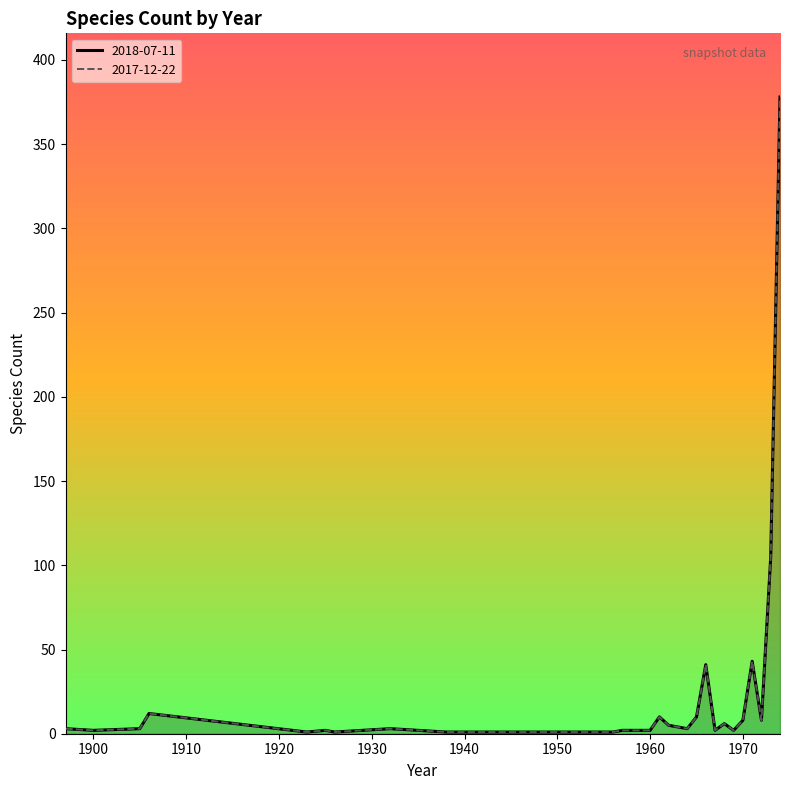

At 1963, list the series in order from smallest to largest.

2018-07-11, 2017-12-22